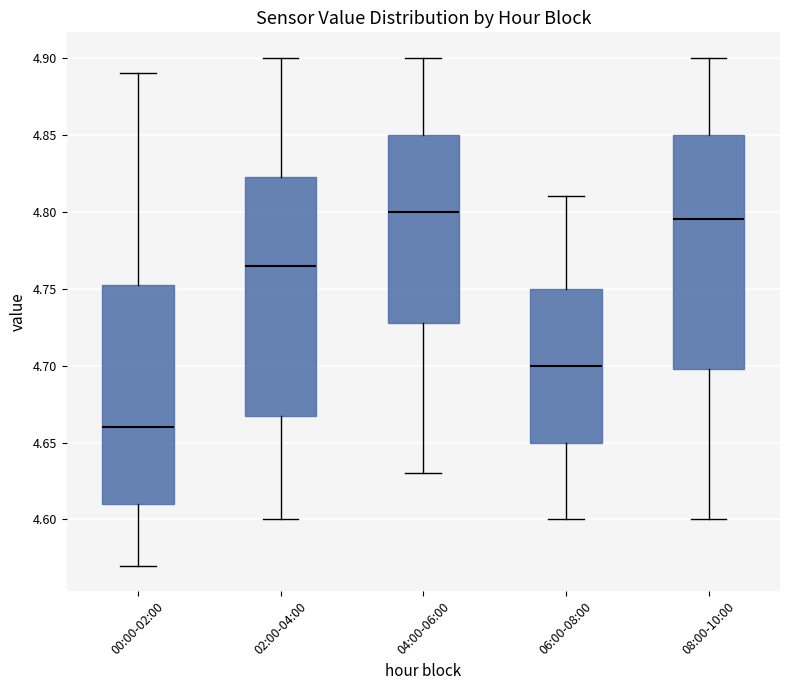

Reading left to right, read every box against the y-axis: the position of its median line, the range the box covers, and the ends of its whiskers. The values are not printed on the chart, so give them approximately, as read against the axis.

00:00-02:00: median 4.660, box 4.610 to 4.755, whiskers 4.570 to 4.890
02:00-04:00: median 4.765, box 4.670 to 4.825, whiskers 4.600 to 4.900
04:00-06:00: median 4.800, box 4.730 to 4.850, whiskers 4.630 to 4.900
06:00-08:00: median 4.700, box 4.650 to 4.750, whiskers 4.600 to 4.810
08:00-10:00: median 4.795, box 4.700 to 4.850, whiskers 4.600 to 4.900